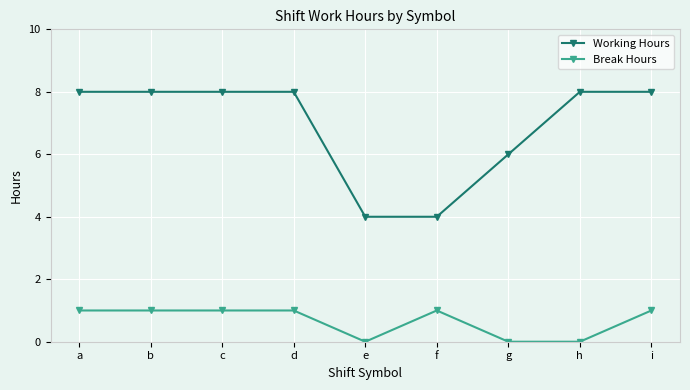

What is the spread (max minus min) of values at h?

8.0